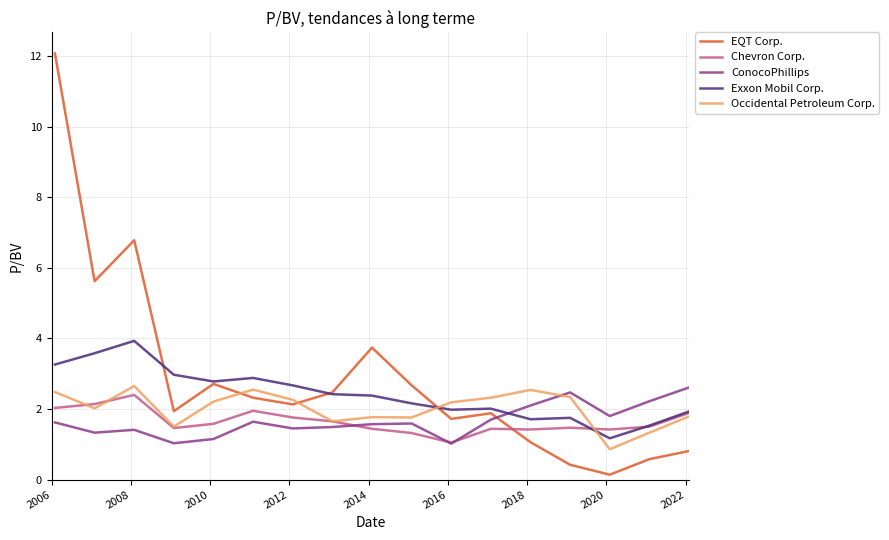

How many interior local peaks does the EQT Corp. series have?

4